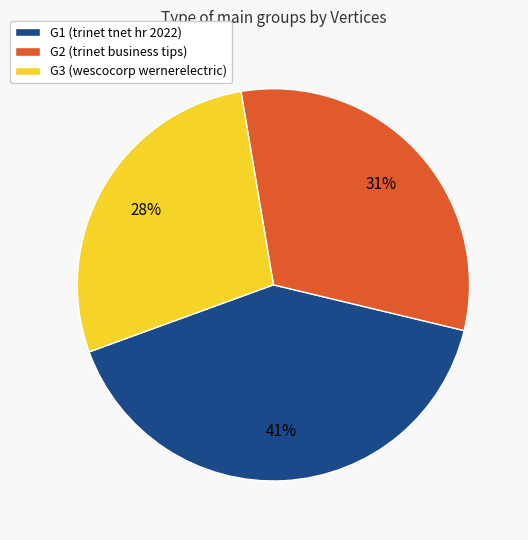

To the nearest percent, what is the difference between the largest and smallest slice percentages?

13%